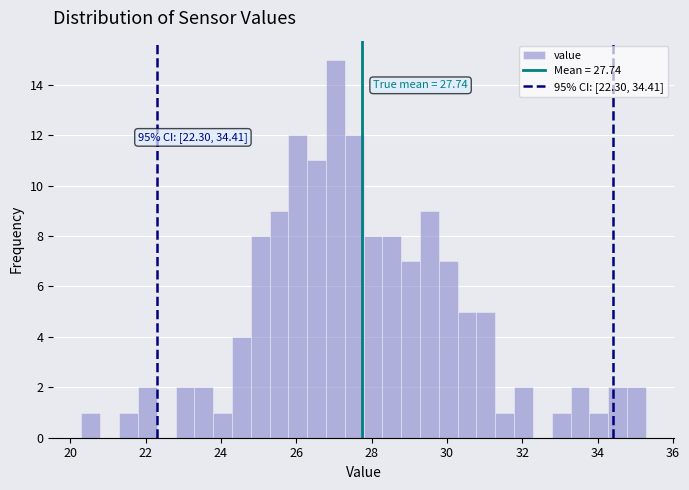

Read against the x-axis, roughly where is the centre of the tallest bar?

27.0